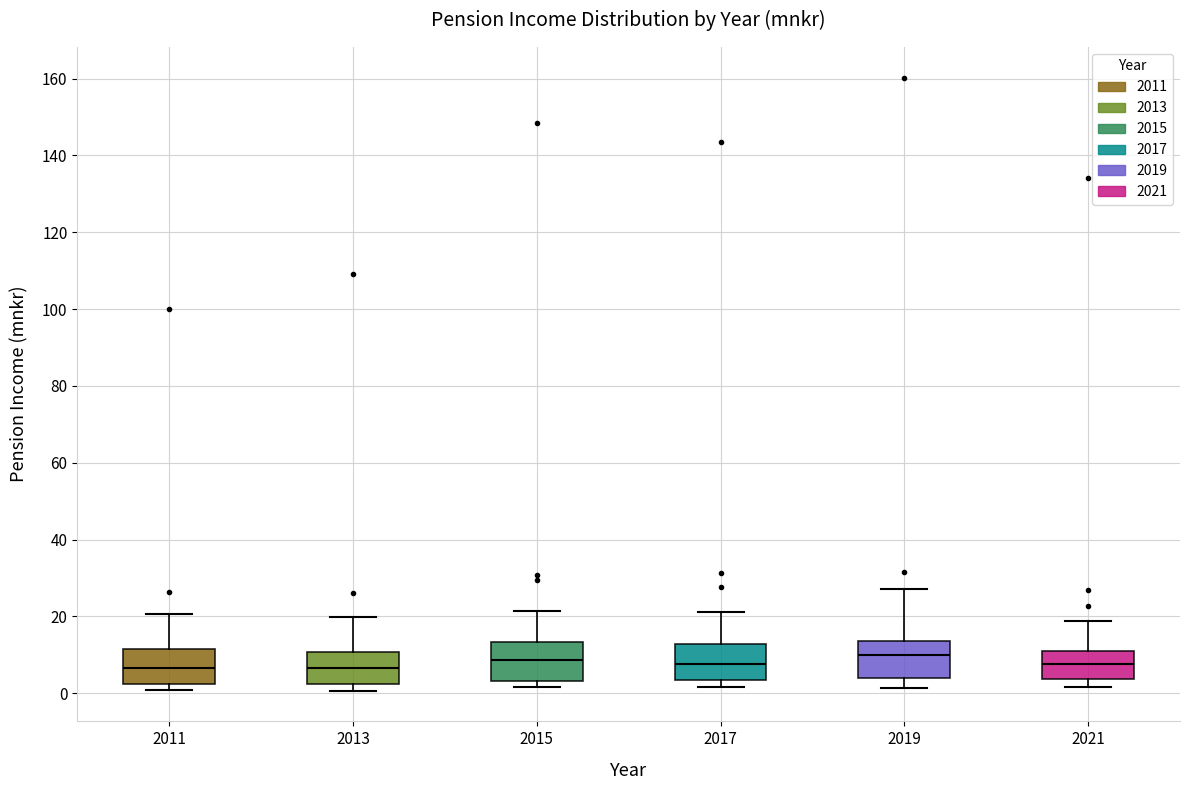

Reading left to right, transcribe this box plot: for each box, give where its median line is, the range the box spans, and where its two whiskers end, as read against the y-axis. The values are not printed on the chart, so give them approximately, as read against the axis.

2011: median 6, box 2 to 12, whiskers 0 to 20
2013: median 6, box 2 to 10, whiskers 0 to 20
2015: median 8, box 4 to 14, whiskers 2 to 22
2017: median 8, box 4 to 12, whiskers 2 to 22
2019: median 10, box 4 to 14, whiskers 2 to 28
2021: median 8, box 4 to 10, whiskers 2 to 18